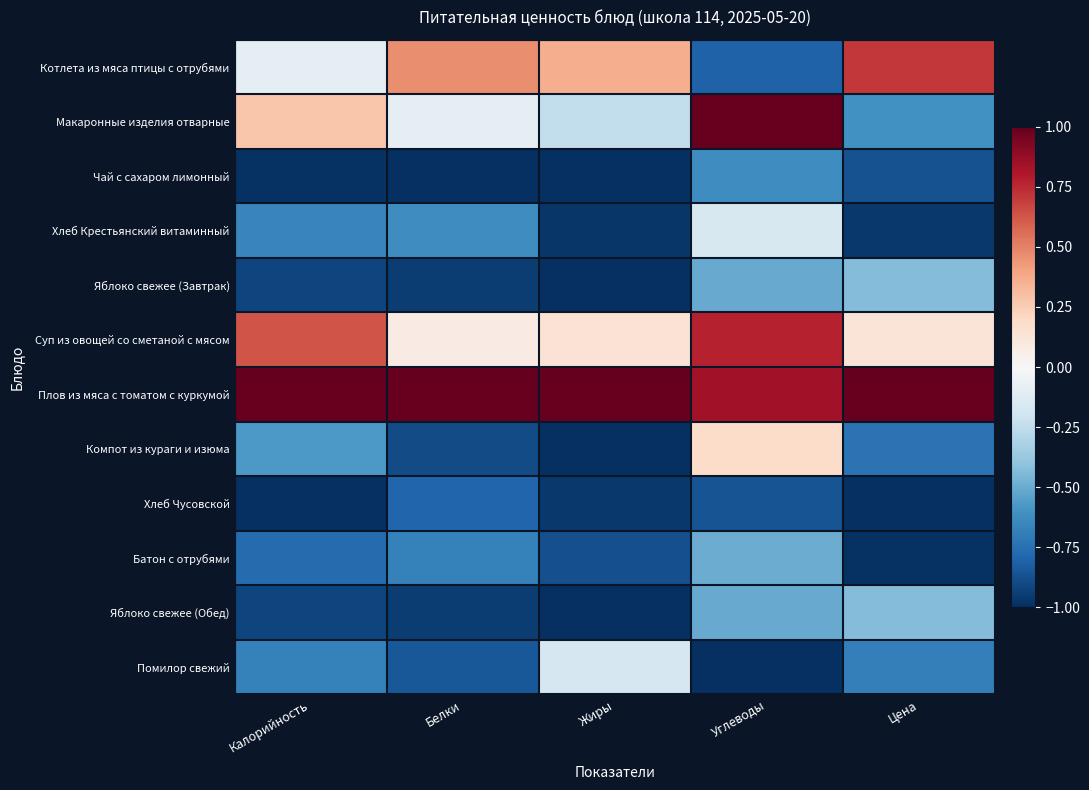

Reading right to left, extract all data points from this chart.

Котлета из мяса птицы с отрубями: Цена=0.7	Углеводы=-0.8	Жиры=0.4	Белки=0.5	Калорийность=-0.1
Макаронные изделия отварные: Цена=-0.6	Углеводы=1.0	Жиры=-0.2	Белки=-0.1	Калорийность=0.3
Чай с сахаром лимонный: Цена=-0.9	Углеводы=-0.6	Жиры=-1.0	Белки=-1.0	Калорийность=-1.0
Хлеб Крестьянский витаминный: Цена=-1.0	Углеводы=-0.2	Жиры=-1.0	Белки=-0.6	Калорийность=-0.7
Яблоко свежее (Завтрак): Цена=-0.4	Углеводы=-0.5	Жиры=-1.0	Белки=-1.0	Калорийность=-0.9
Суп из овощей со сметаной с мясом: Цена=0.1	Углеводы=0.8	Жиры=0.1	Белки=0.1	Калорийность=0.6
Плов из мяса с томатом с куркумой: Цена=1.0	Углеводы=0.8	Жиры=1.0	Белки=1.0	Калорийность=1.0
Компот из кураги и изюма: Цена=-0.7	Углеводы=0.2	Жиры=-1.0	Белки=-0.9	Калорийность=-0.6
Хлеб Чусовской: Цена=-1.0	Углеводы=-0.9	Жиры=-1.0	Белки=-0.8	Калорийность=-1.0
Батон с отрубями: Цена=-1.0	Углеводы=-0.5	Жиры=-0.9	Белки=-0.7	Калорийность=-0.8
Яблоко свежее (Обед): Цена=-0.4	Углеводы=-0.5	Жиры=-1.0	Белки=-1.0	Калорийность=-0.9
Помилор свежий: Цена=-0.7	Углеводы=-1.0	Жиры=-0.2	Белки=-0.8	Калорийность=-0.7